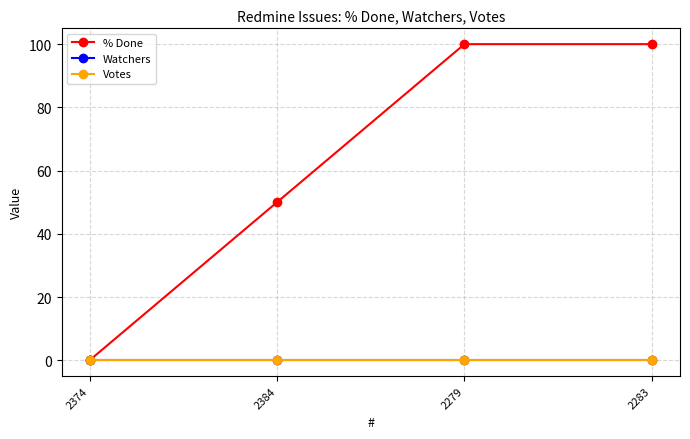

List the labels in order of Watchers value, largest first.

2374, 2384, 2279, 2283